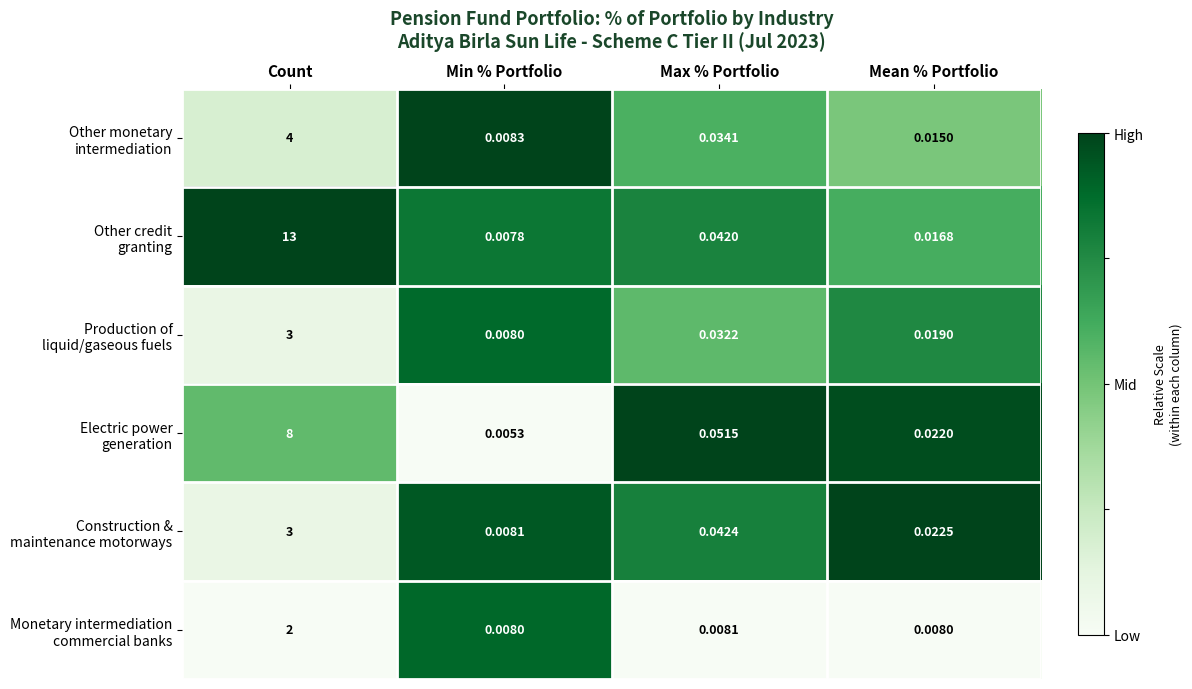

At which category does the chart reach its minimum across all series?

Min % Portfolio